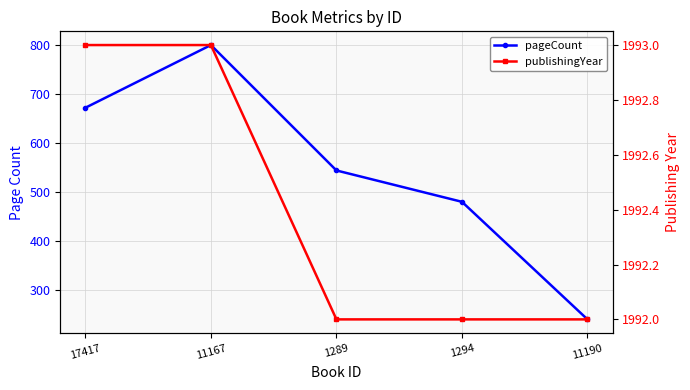

What is the approximate value of pageCount at 11190, to the nearest 100?

200